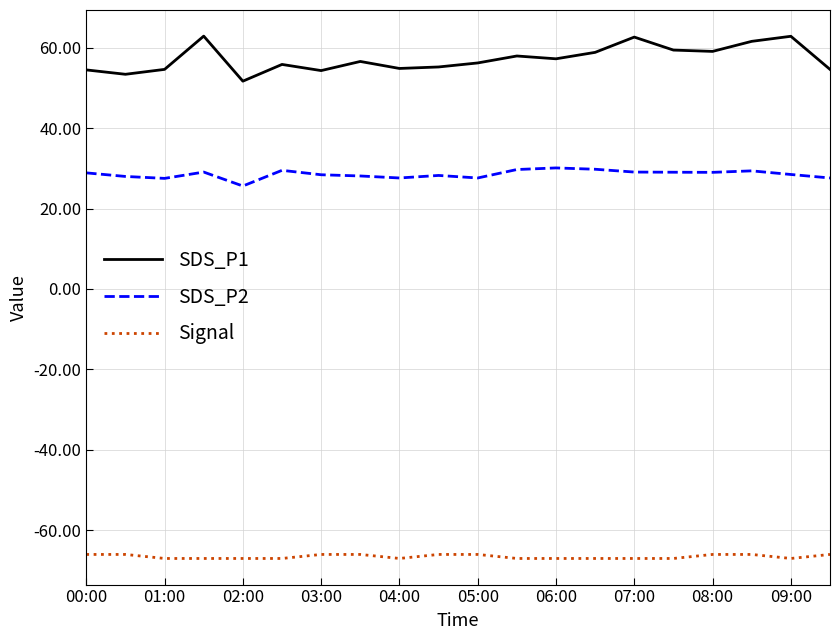

What is the maximum value shown in the chart?

62.9